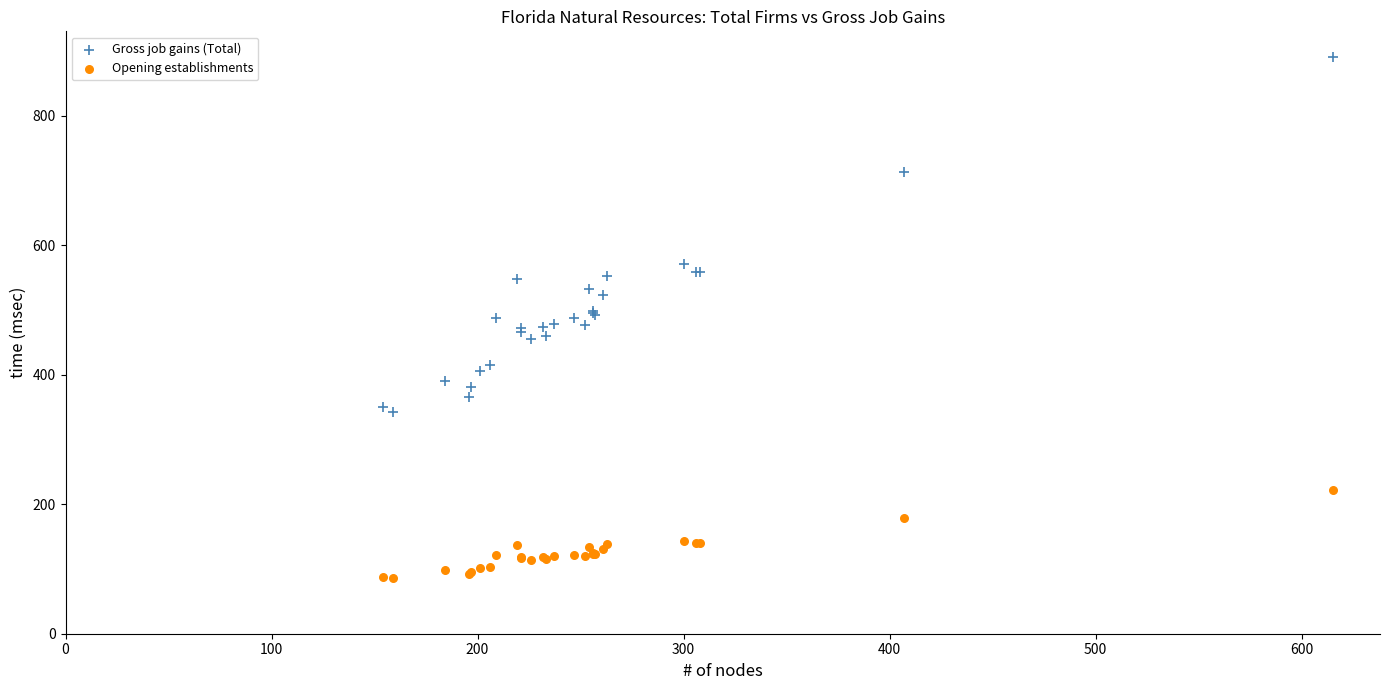

Which series contains the lowest Y value?

Opening establishments